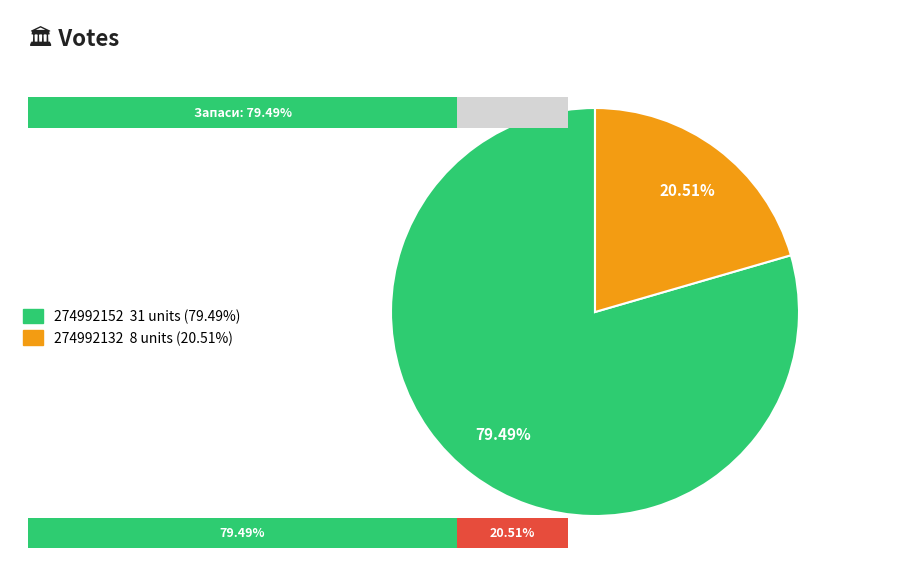

What portion of the pie excludes 274992132?

79.5%